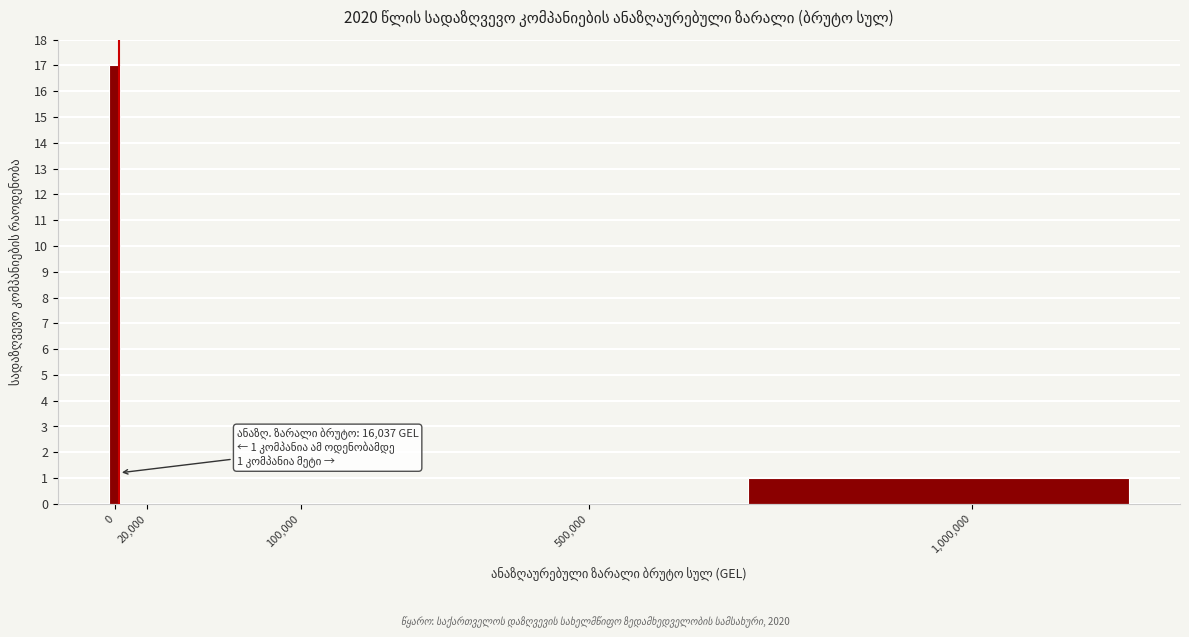

Reading right to left, extract all data points from this chart.

1,000,000=1	500,000=0	100,000=0	20,000=0	0=17